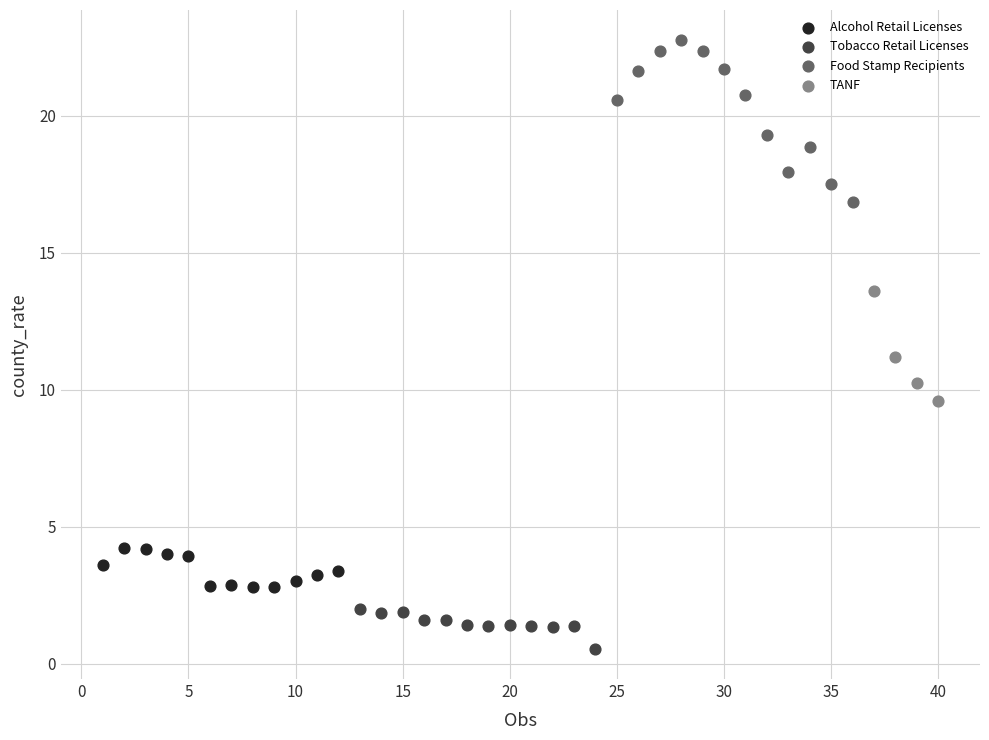

Which series reaches the minimum Y coordinate?

Tobacco Retail Licenses